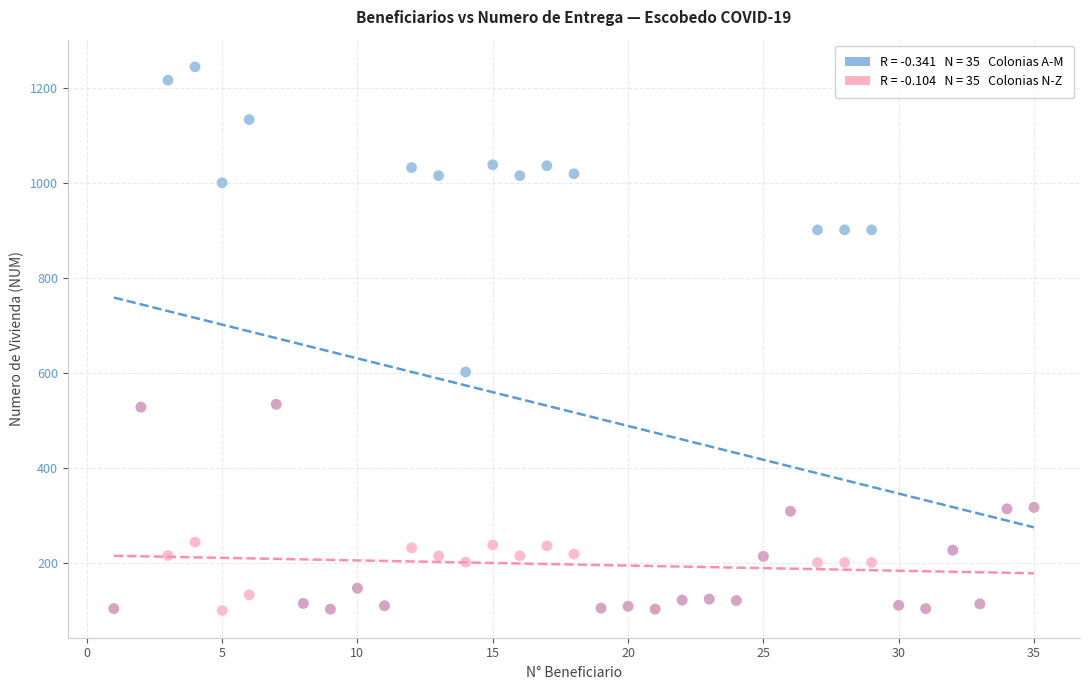

Across all series, what Y value is closest to 673?

603